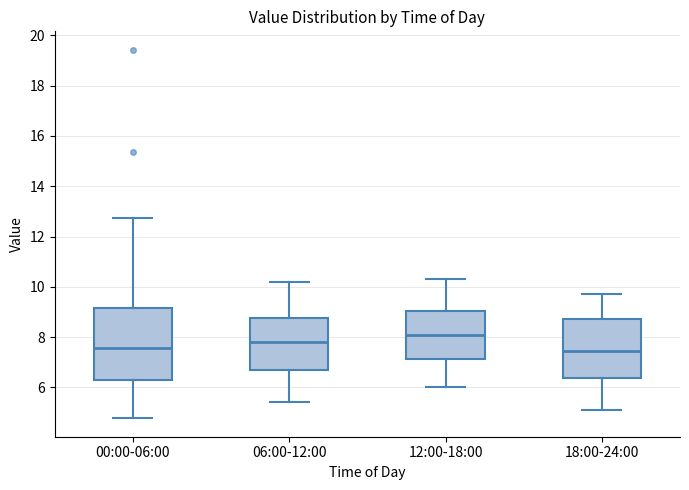

Reading left to right, transcribe this box plot: for each box, give where its median line is, the range the box spans, and where its two whiskers end, as read against the y-axis. The values are not printed on the chart, so give them approximately, as read against the axis.

00:00-06:00: median 7.6, box 6.2 to 9.2, whiskers 4.8 to 12.8
06:00-12:00: median 7.8, box 6.6 to 8.8, whiskers 5.4 to 10.2
12:00-18:00: median 8.2, box 7.2 to 9.0, whiskers 6.0 to 10.4
18:00-24:00: median 7.4, box 6.4 to 8.8, whiskers 5.2 to 9.8